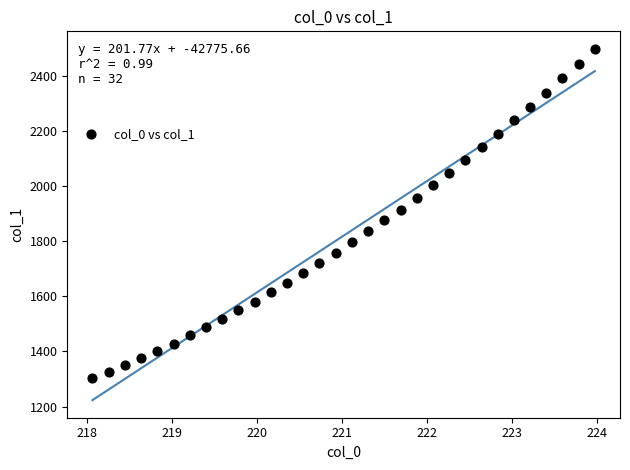

What is the range of X values (max minus min)?

5.9